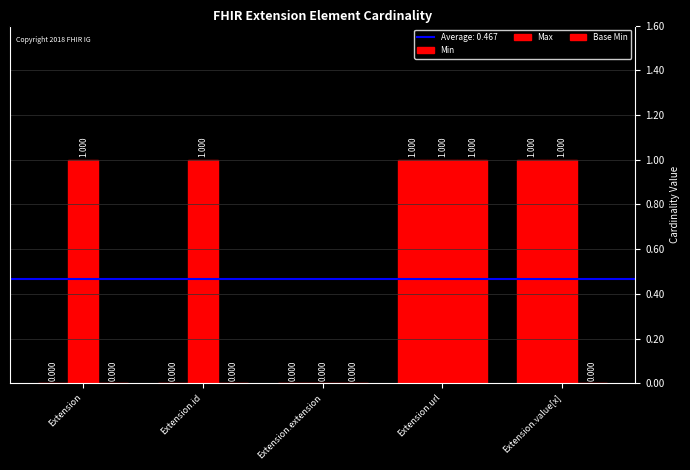

Are the bars grouped side by side (vs. stacked)?

Yes